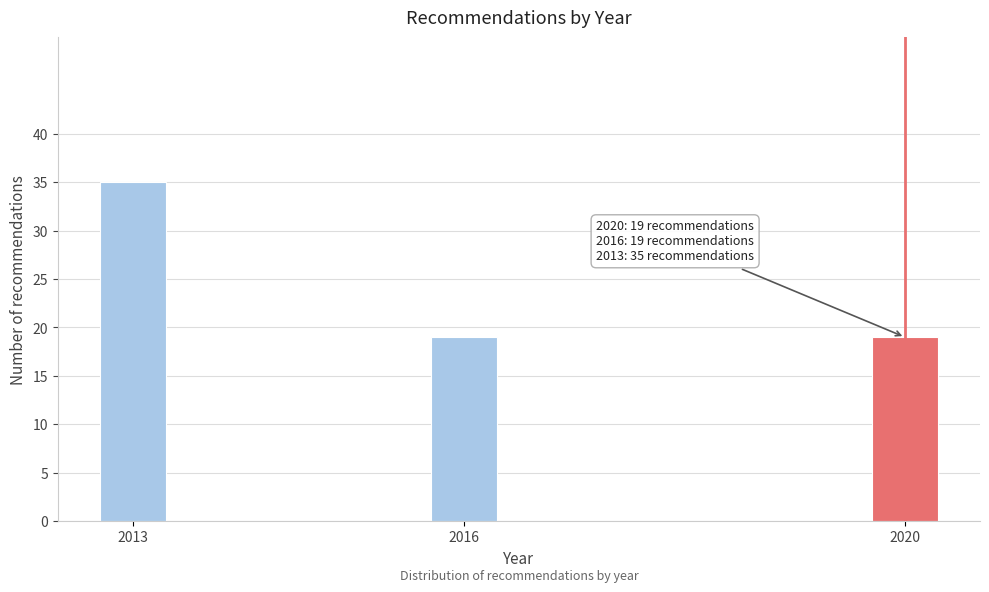

Reading right to left, list all the values displayed in this chart.

2020=19	2016=19	2013=35